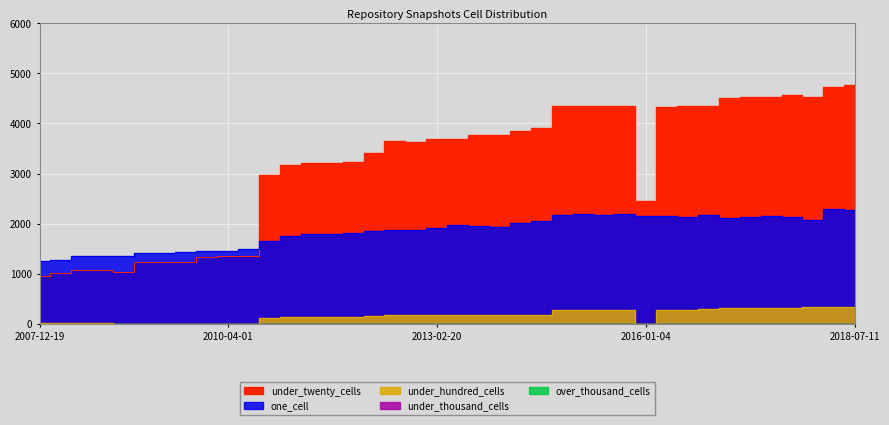

What is the value of the one_cell point at the 39th from the left?

2292